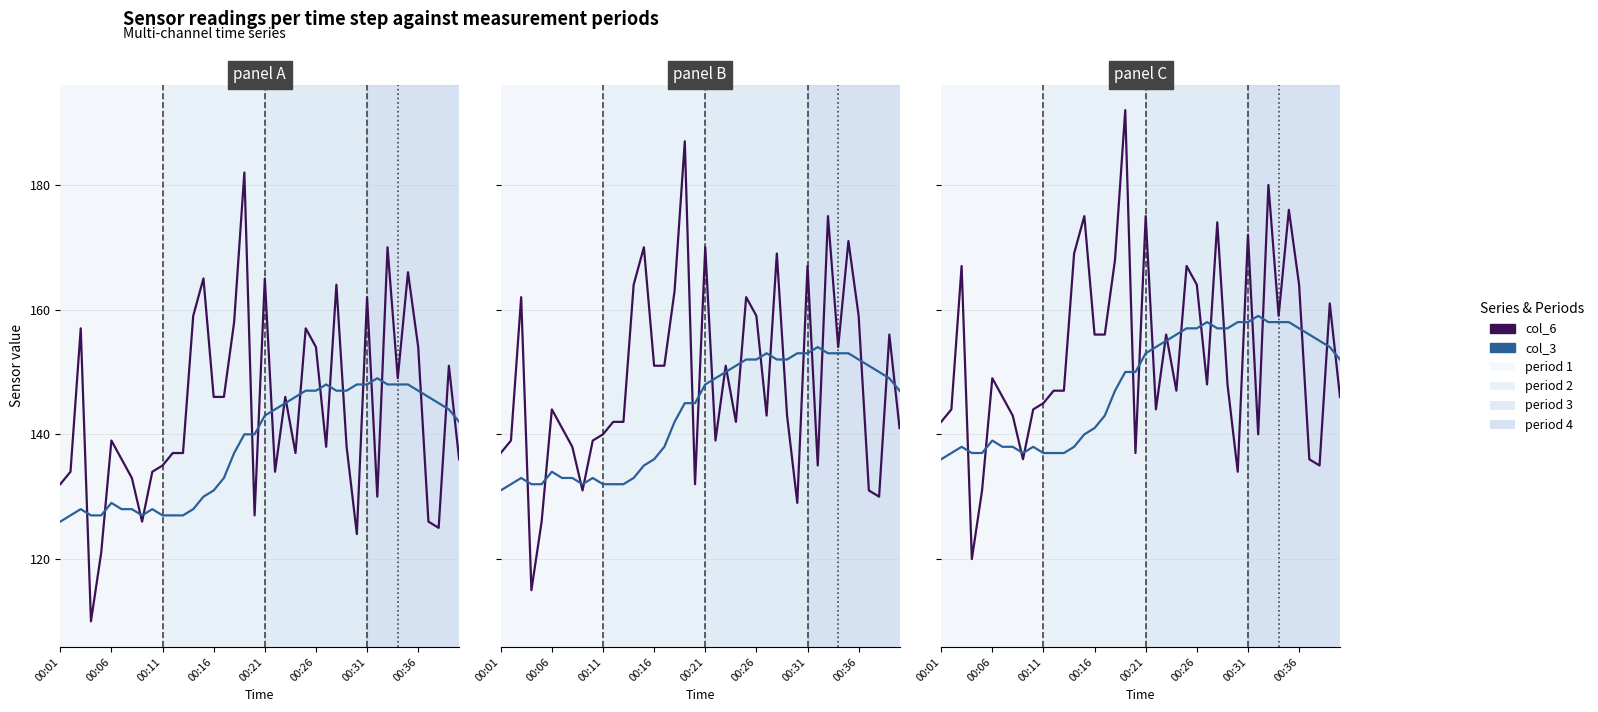

What is the difference between the maximum and second lowest values in the col_3 series?

22